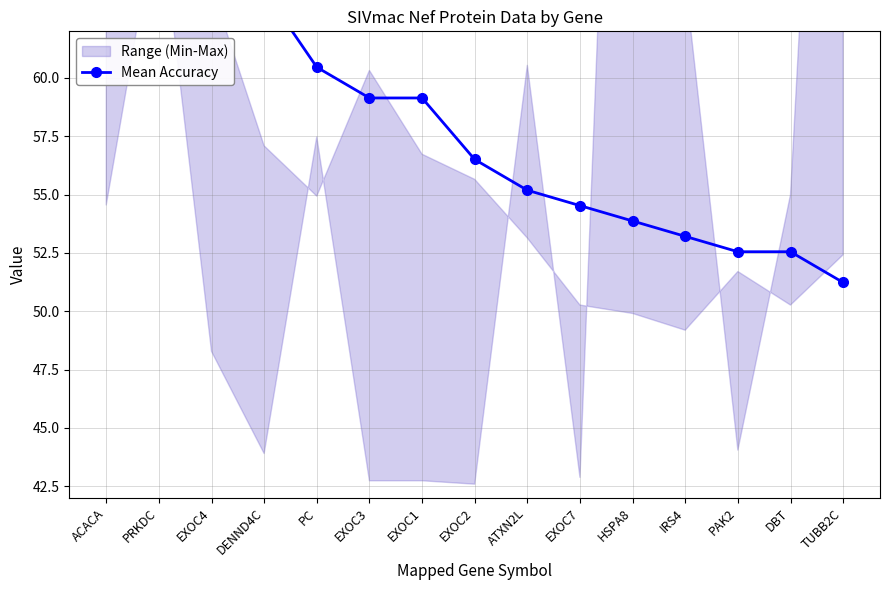

List the labels in order of value, largest first.

ACACA, PRKDC, EXOC4, DENND4C, PC, EXOC3, EXOC1, EXOC2, ATXN2L, EXOC7, HSPA8, IRS4, PAK2, DBT, TUBB2C